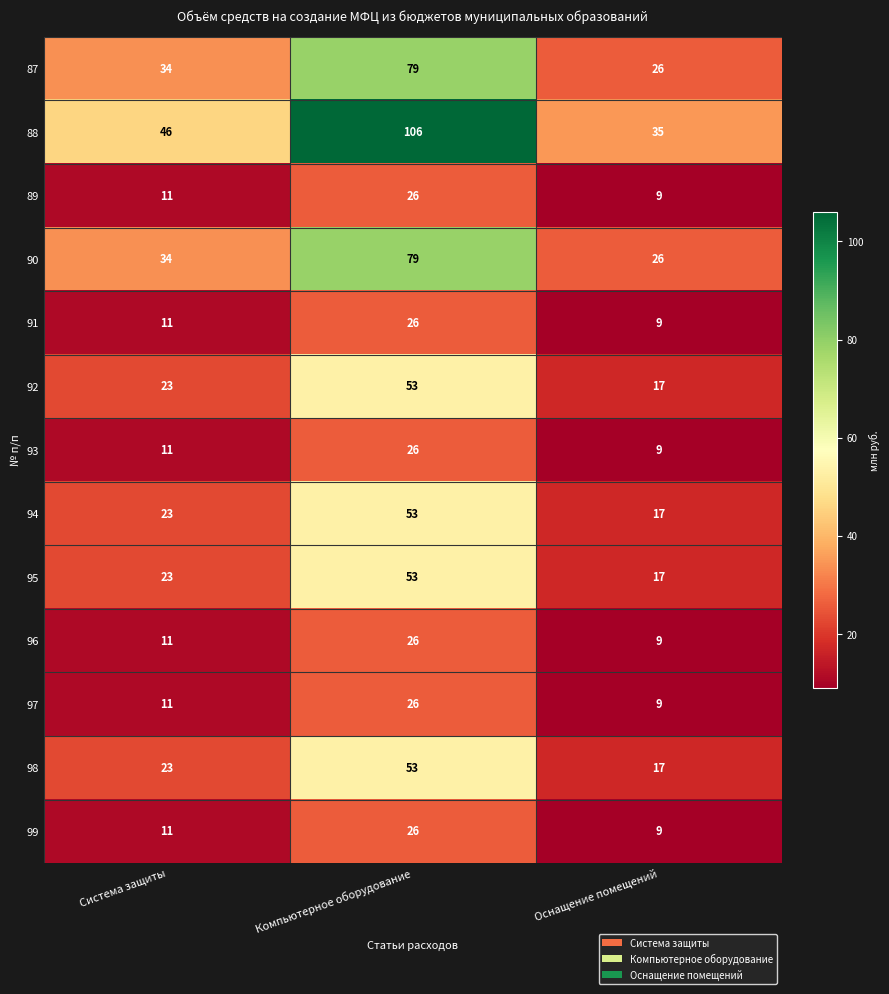

True or false: 97 has a value of 11 at Система защиты.

True